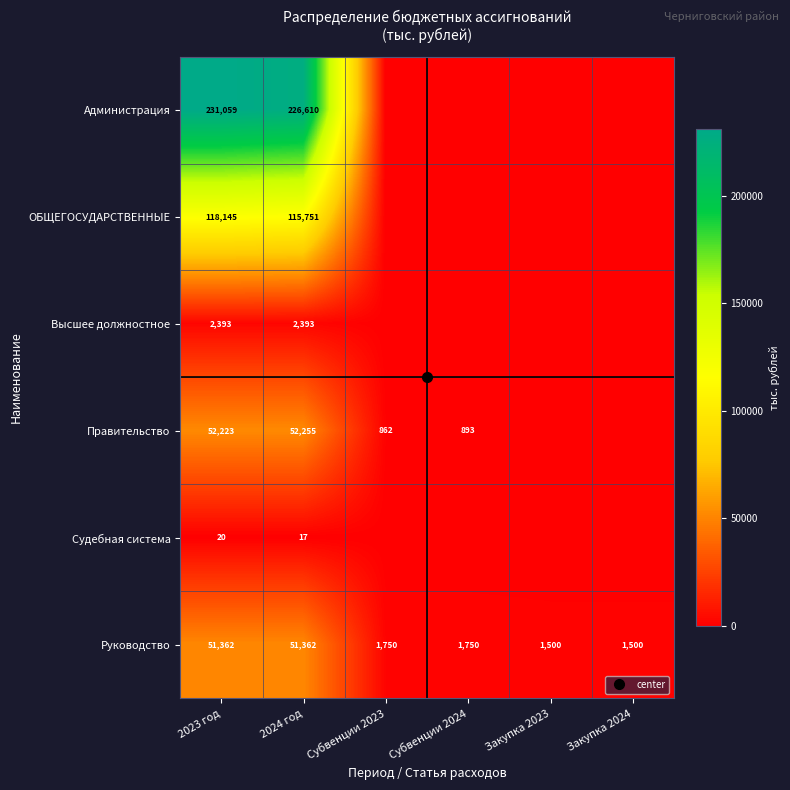

What is the spread (max minus min) of values at Субвенции 2024?

1749.5